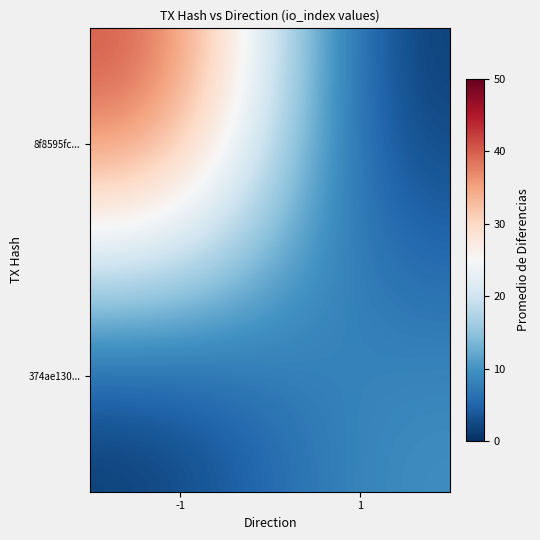

Reading right to left, what are all the values shown in this chart?

8f8595fc...: 1=0	-1=43
374ae130...: 1=10	-1=0